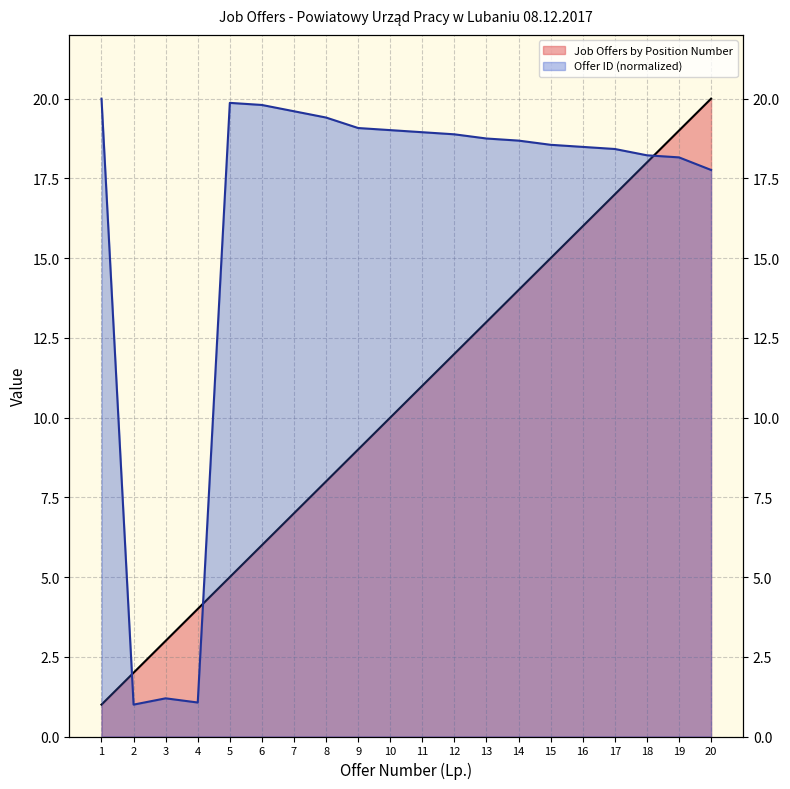

At which category does Offer ID reach its first local valley?

2